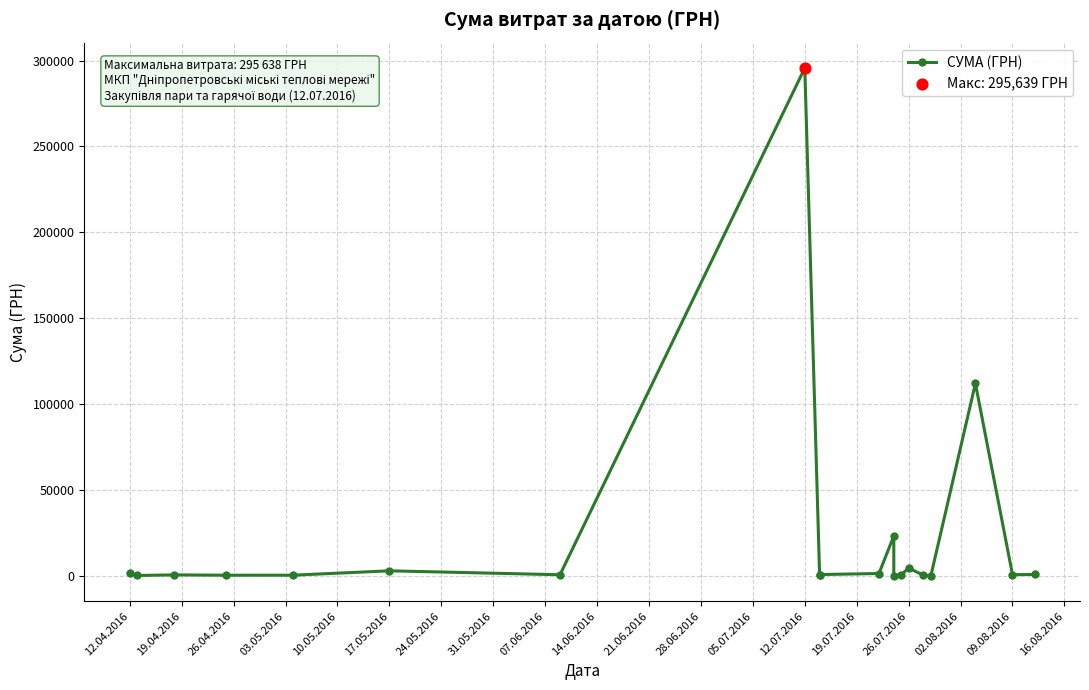

Which has a higher value, 05.07.2016 or 07.06.2016?

07.06.2016